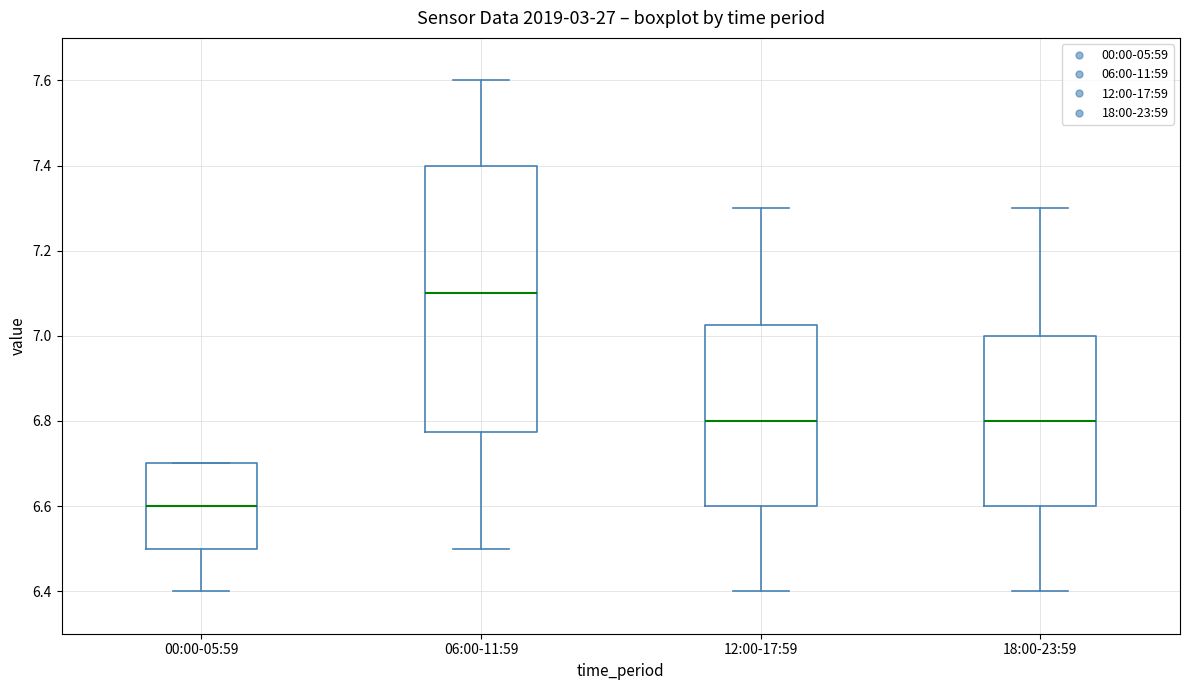

Reading left to right, transcribe this box plot: for each box, give where its median line is, the range the box spans, and where its two whiskers end, as read against the y-axis. The values are not printed on the chart, so give them approximately, as read against the axis.

00:00-05:59: median 6.60, box 6.50 to 6.70, whiskers 6.40 to 6.70
06:00-11:59: median 7.10, box 6.78 to 7.40, whiskers 6.50 to 7.60
12:00-17:59: median 6.80, box 6.60 to 7.02, whiskers 6.40 to 7.30
18:00-23:59: median 6.80, box 6.60 to 7.00, whiskers 6.40 to 7.30